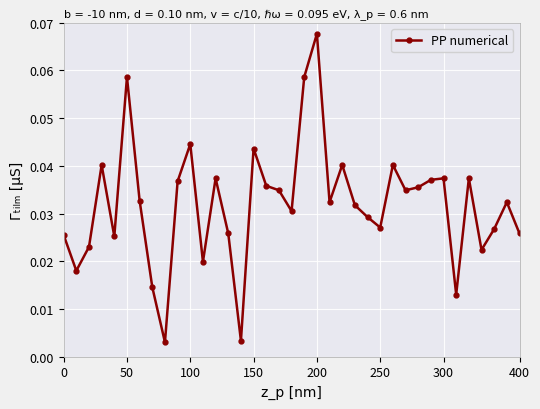

What is the sum of all values?

1.2